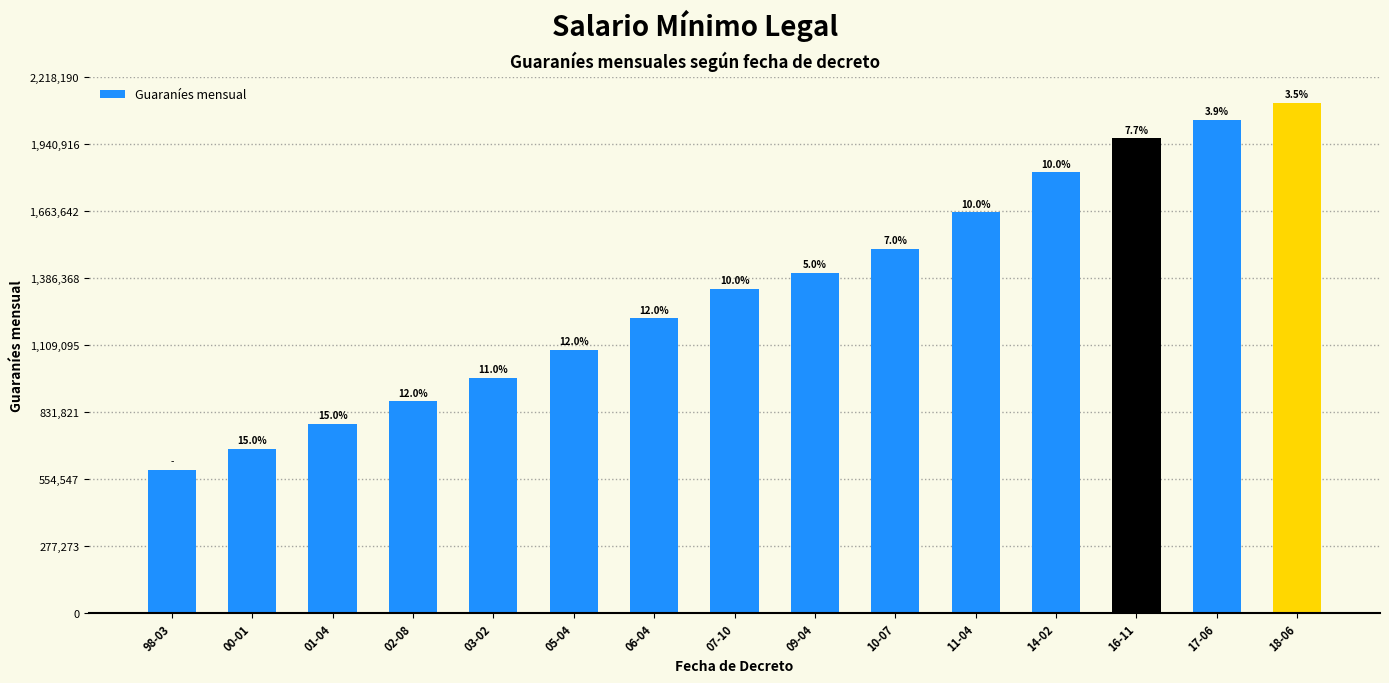

How many bars are there in total?

15